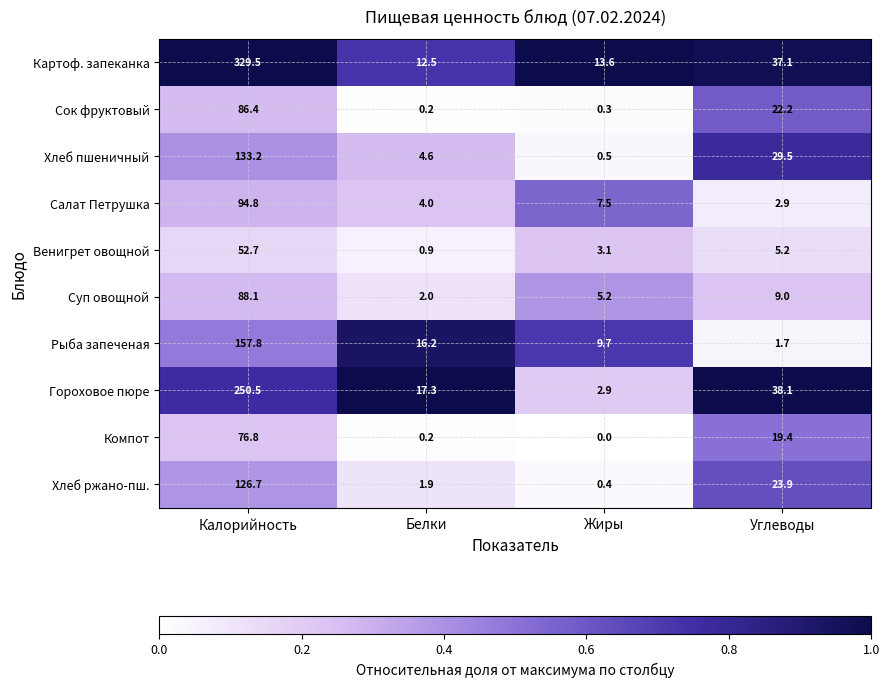

What is the maximum value shown in the chart?

329.5